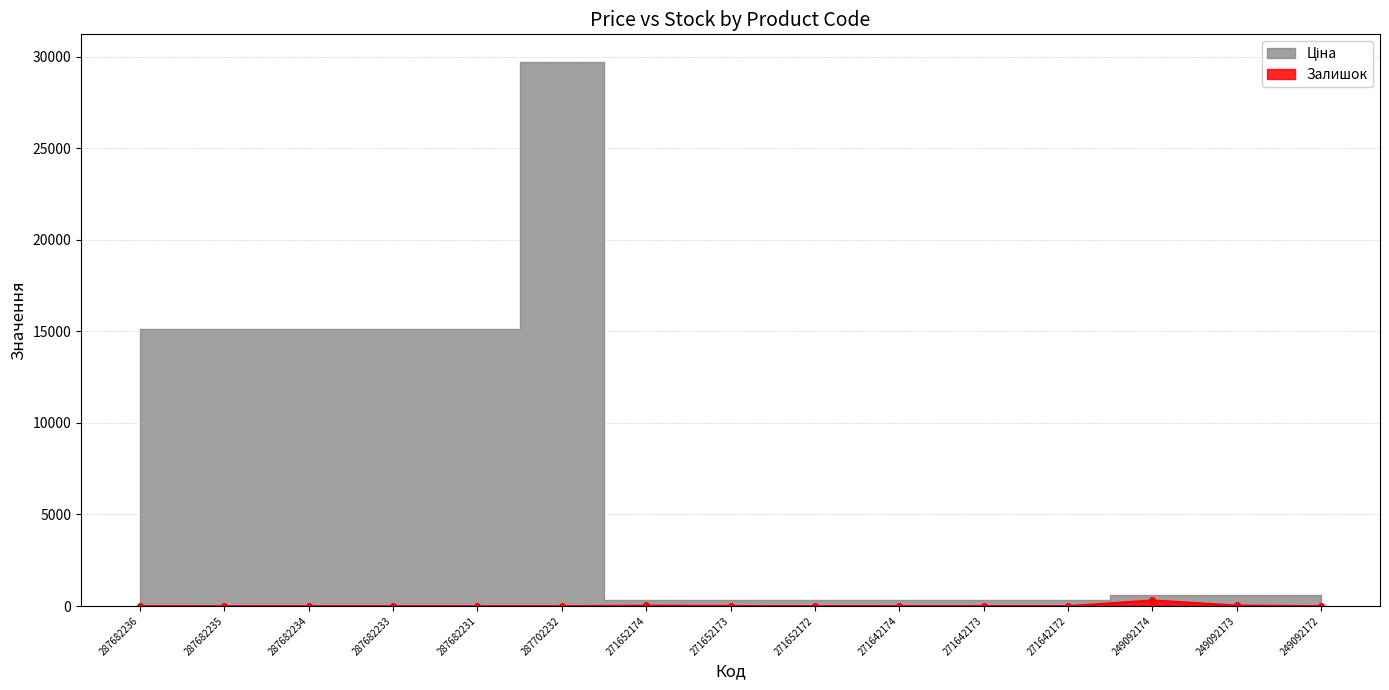

What is the difference between the values at 271642172 and 249092173?

34